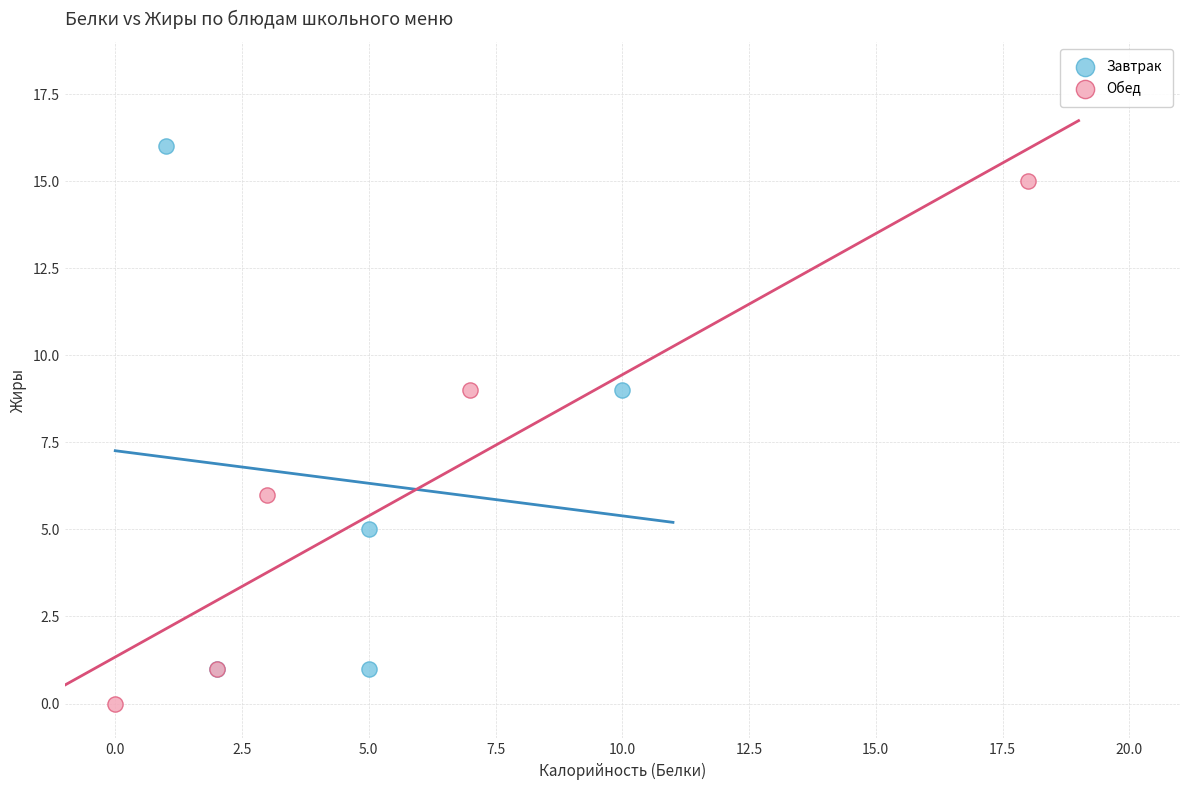

Which series contains the lowest Y value?

Обед